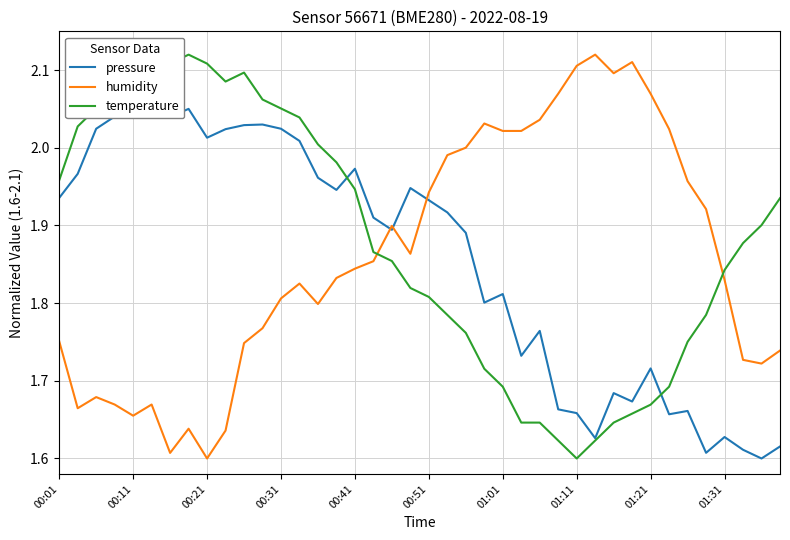

Where is temperature nearest to the value 1?

01:11